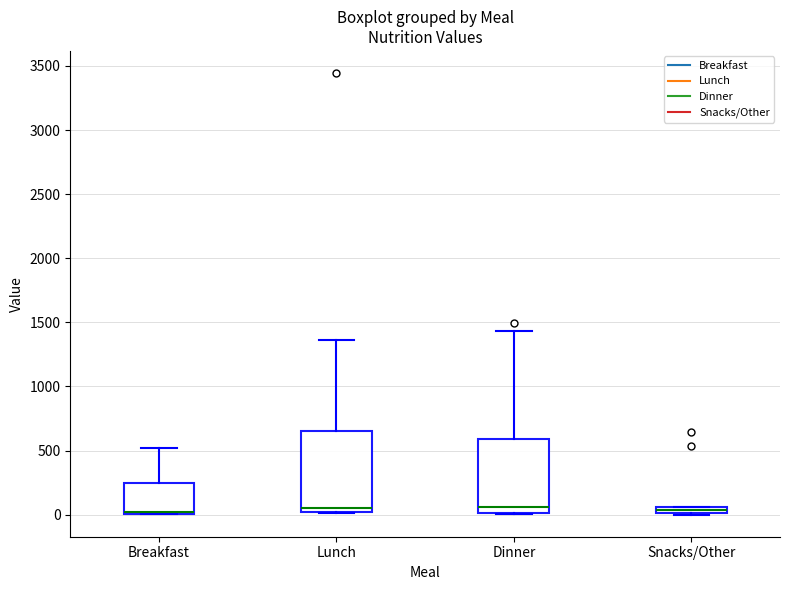

Where is the upper edge of the box for Breakfast on the y-axis? The values are not printed on the chart, so give them approximately, as read against the axis.

250